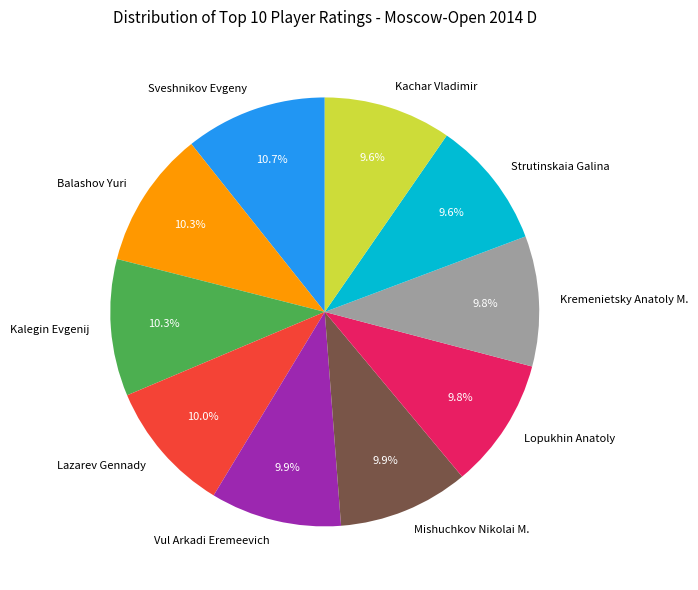

What percentage is the Kalegin Evgenij slice, to the nearest percent?

10%